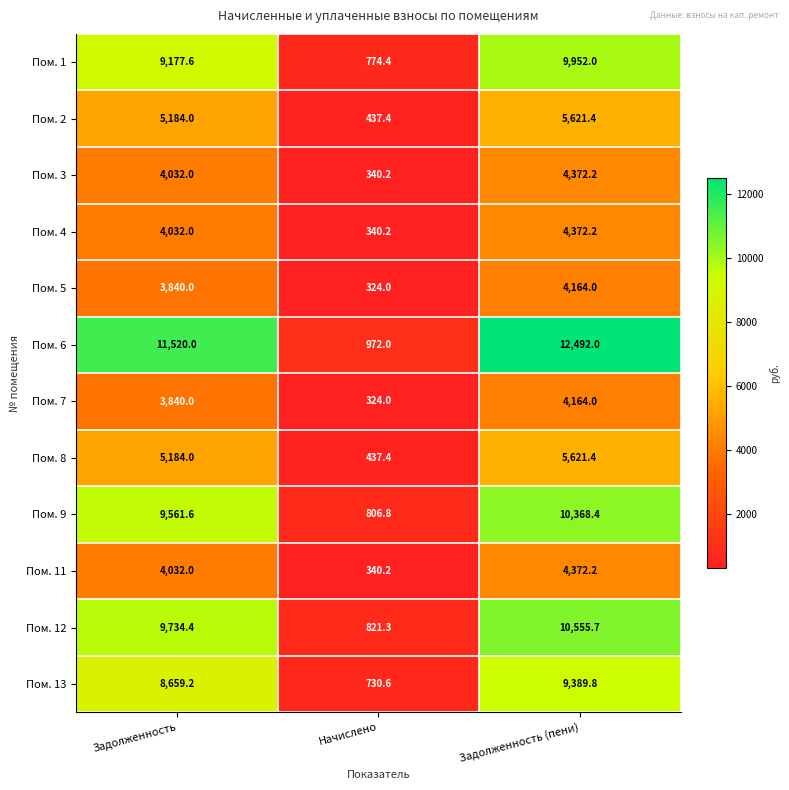

What is the spread (max minus min) of values at Начислено?

648.0